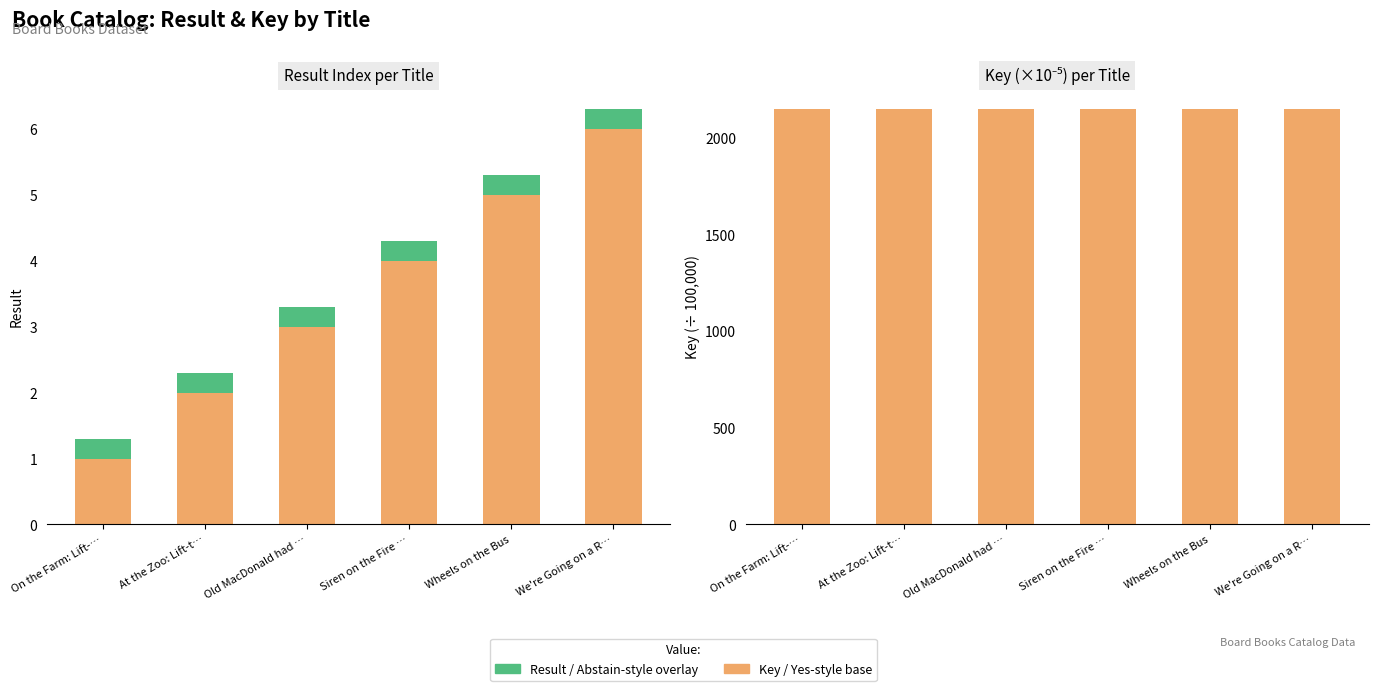

True or false: Key (scaled) has a value of 2.3 at Siren on the Fire ….

False